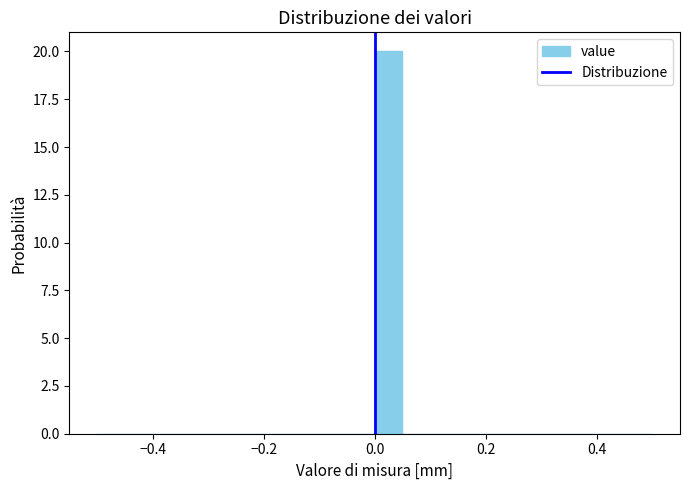

Read against the x-axis, roughly where is the centre of the tallest bar?

0.02